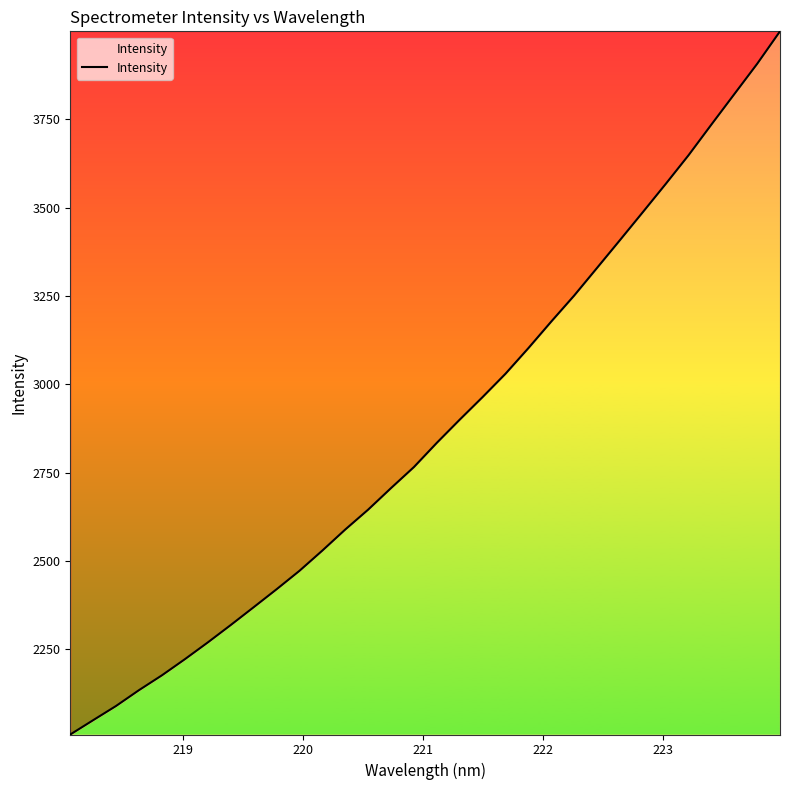

What is the smallest value displayed?

2008.9